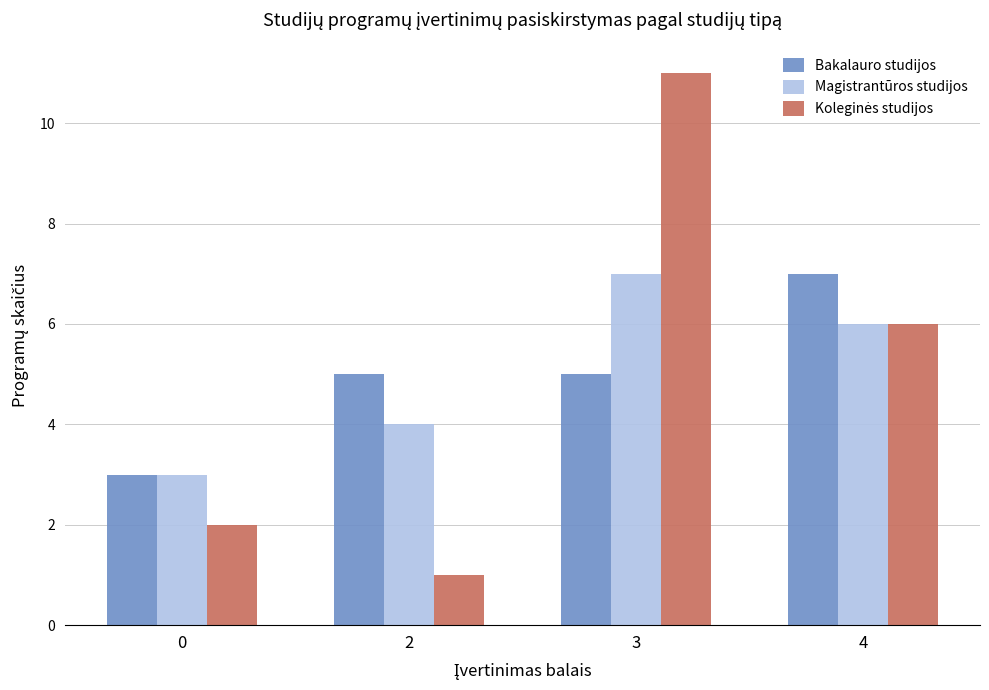

What is the difference between the second highest and minimum values in the Bakalauro studijos series?

2